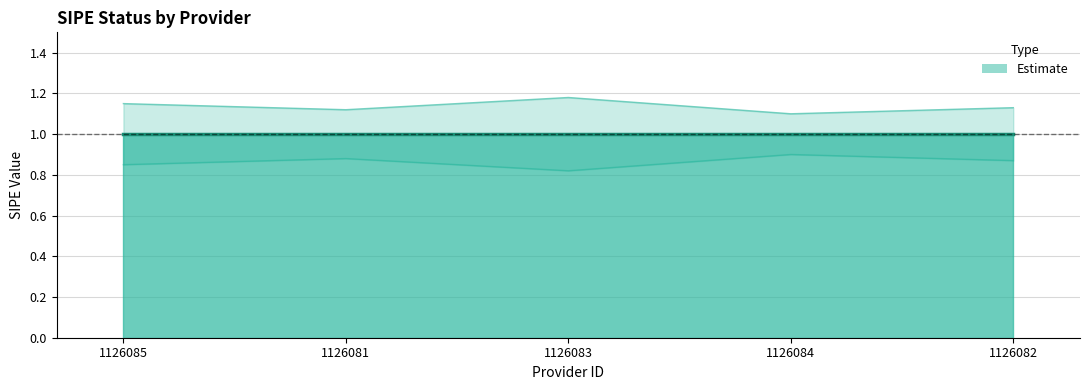

Does the chart display data point markers on the line(s)?

No